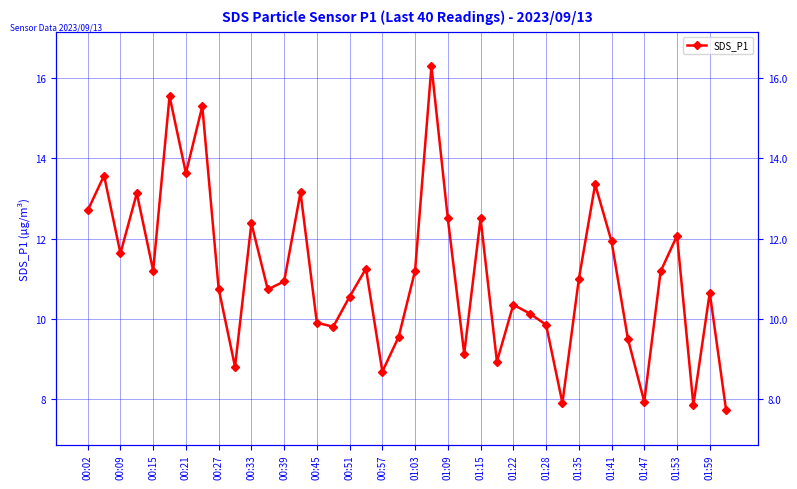

How many interior local peaks (higher than both neighbors) does the data have?

13